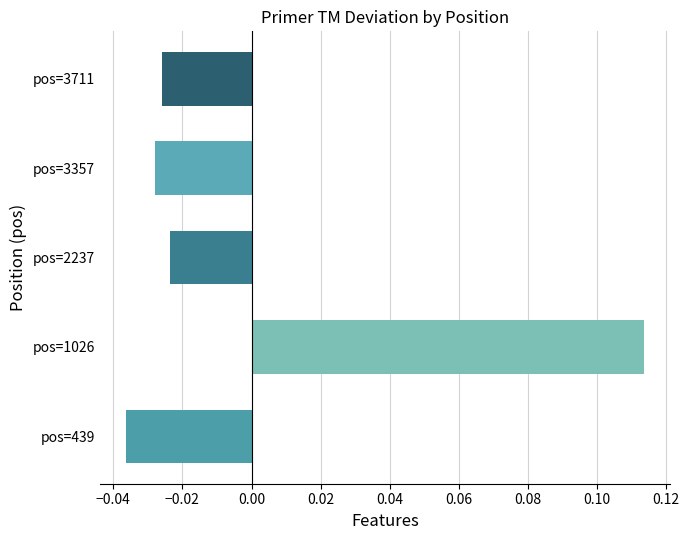

Rank the categories by value from highest to lowest.

pos=1026, pos=2237, pos=3711, pos=3357, pos=439